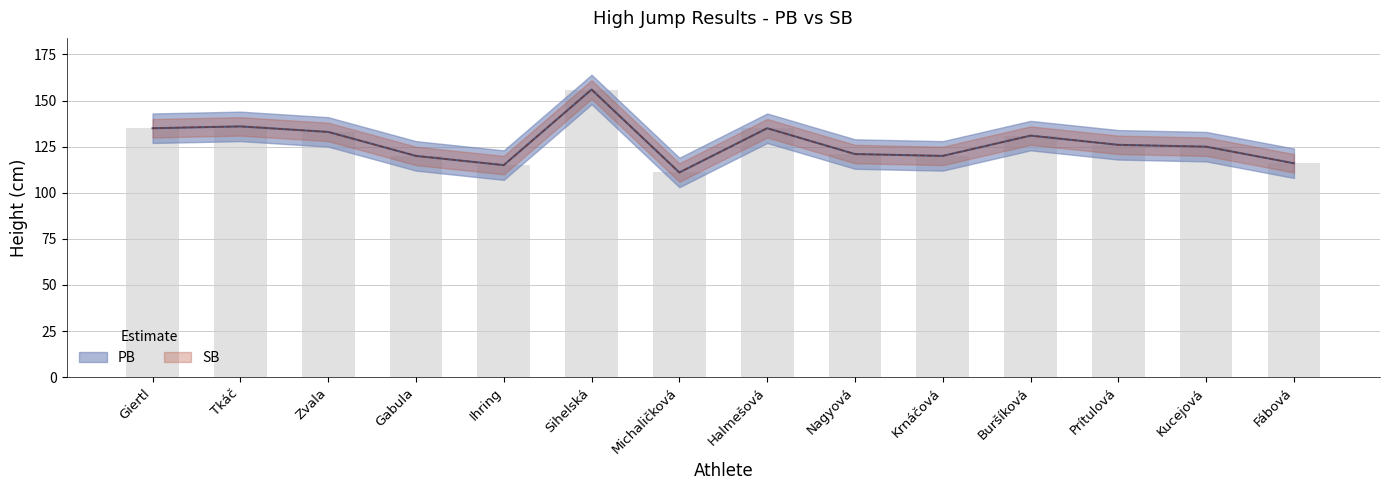

Is the value of PB at Michaličková greater than the value of SB at Nagyová?

No